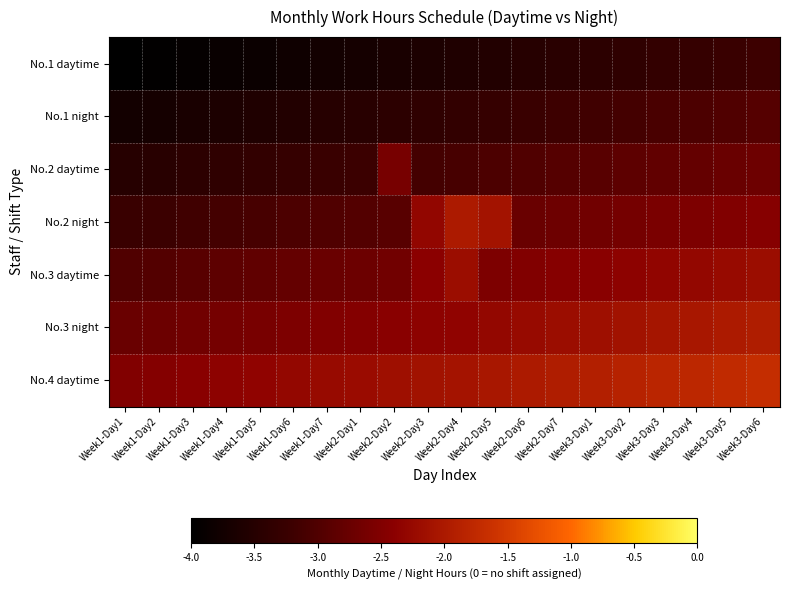

Which series has the largest range (max minus min)?

No.2 night